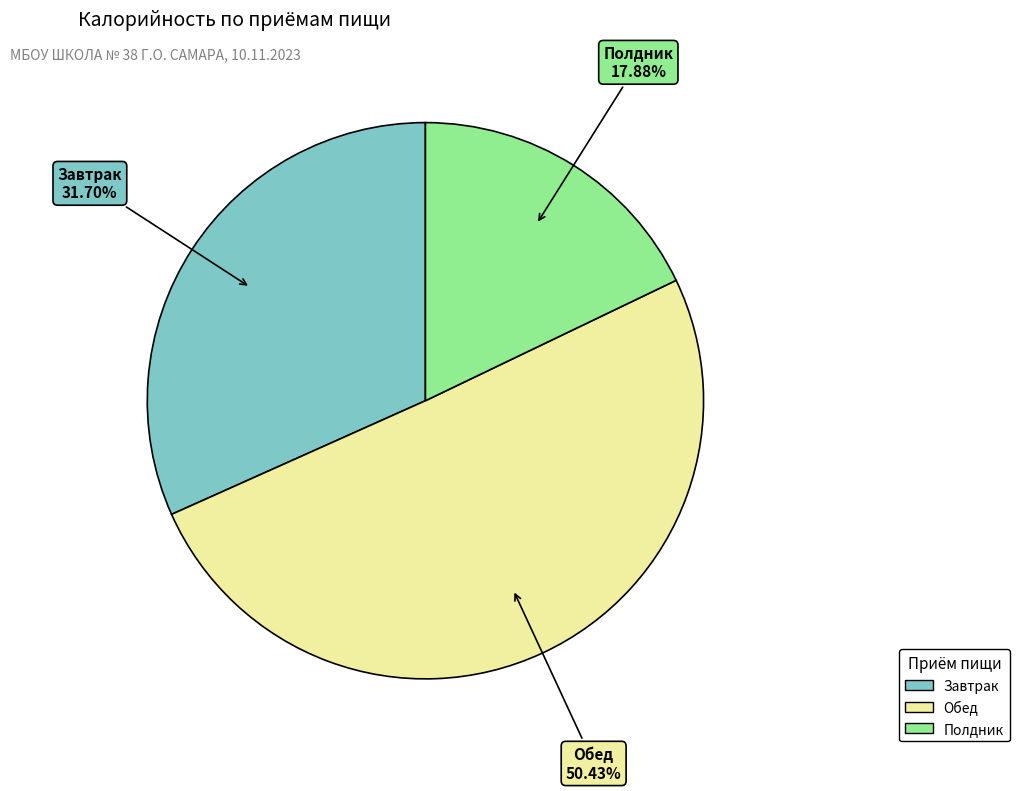

Approximately how many times larger is the value at Завтрак compared to Обед?

0.6